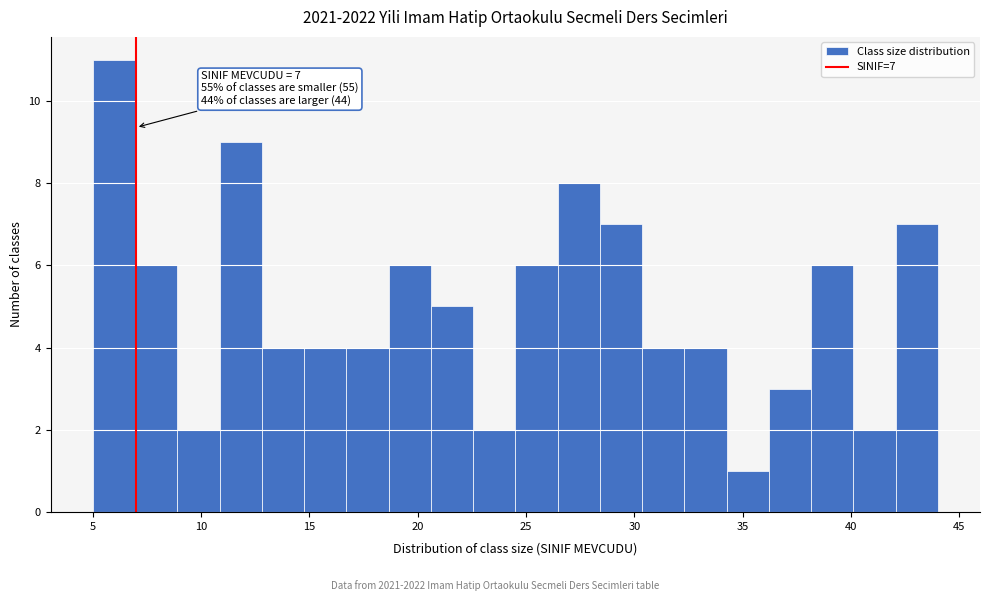

Around what value on the x-axis is the tallest bar? Give the approximate position of its centre, as read against the axis.

6.0